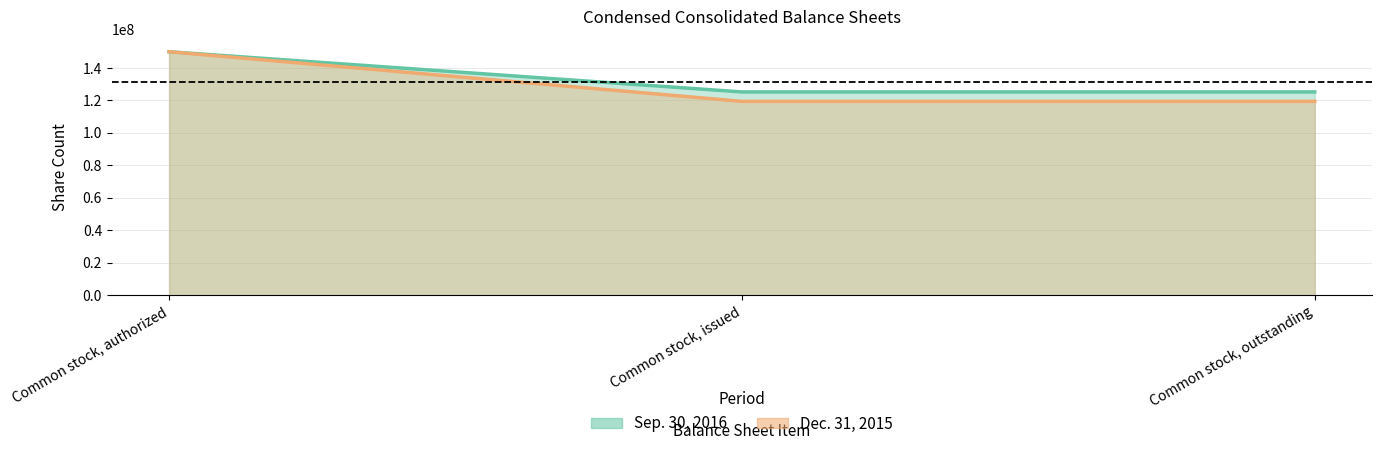

What is the label of the 1st point from the right?

Common stock, outstanding